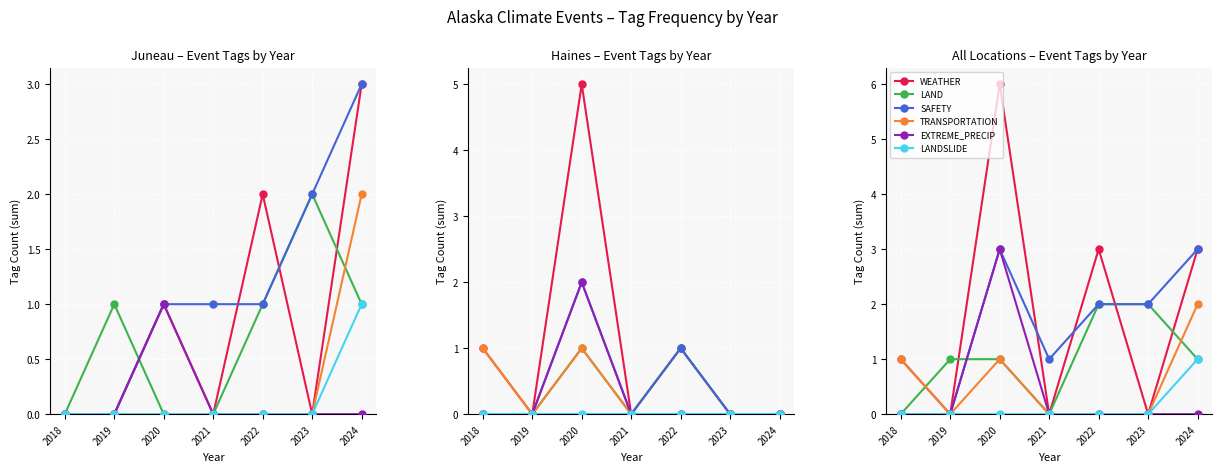

Which series has the largest range (max minus min)?

WEATHER